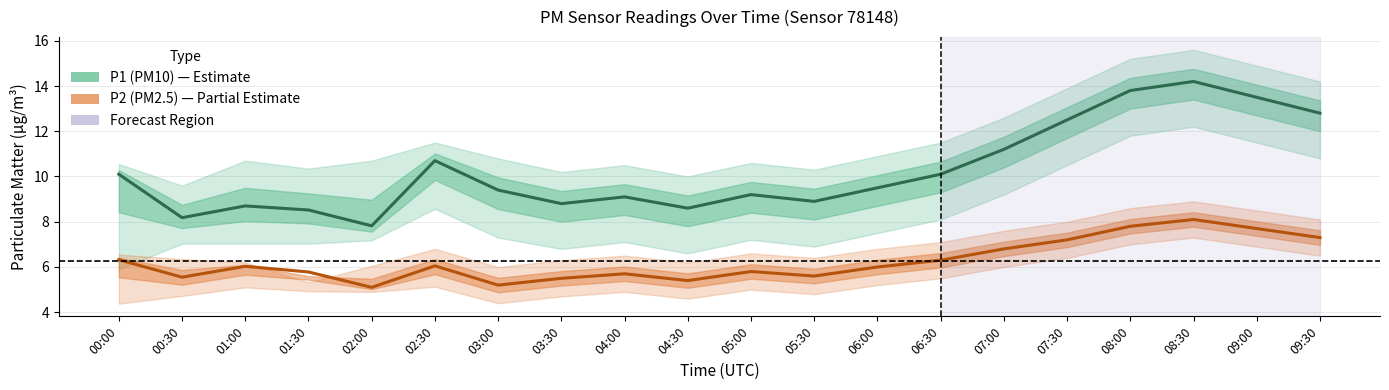

How many data points in P2 (PM2.5) are above 6?

10